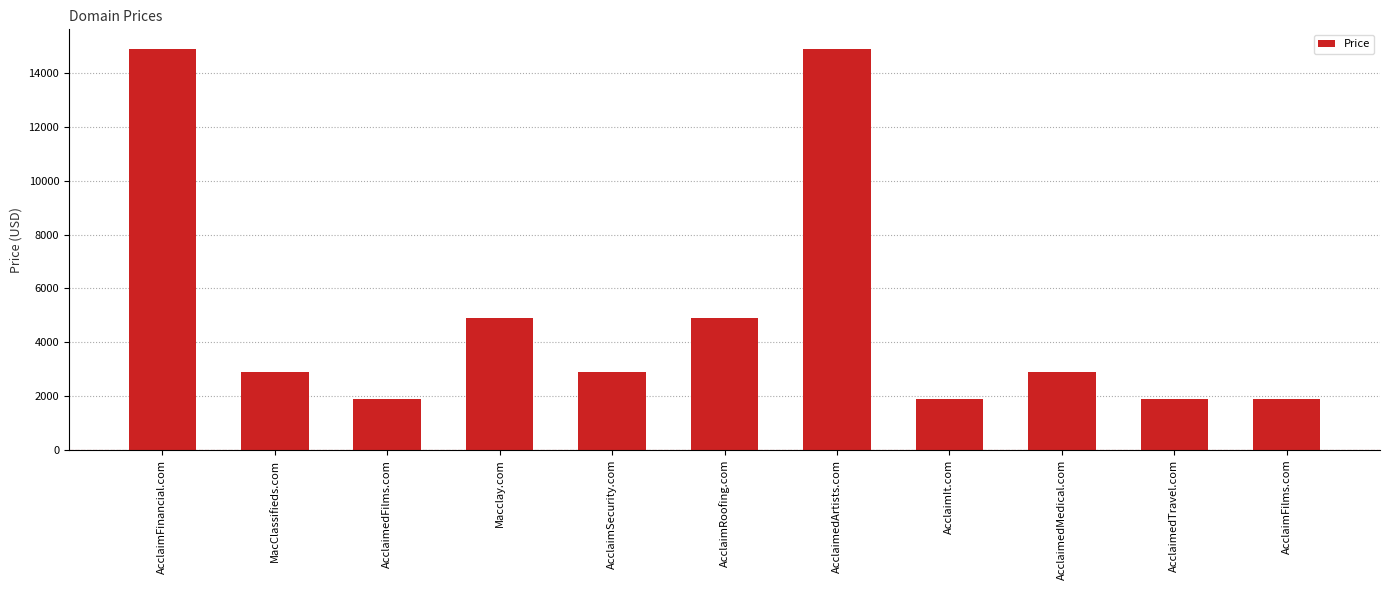

Reading left to right, what are all the values shown in this chart?

14888	2888	1888	4888	2888	4888	14888	1888	2888	1888	1888